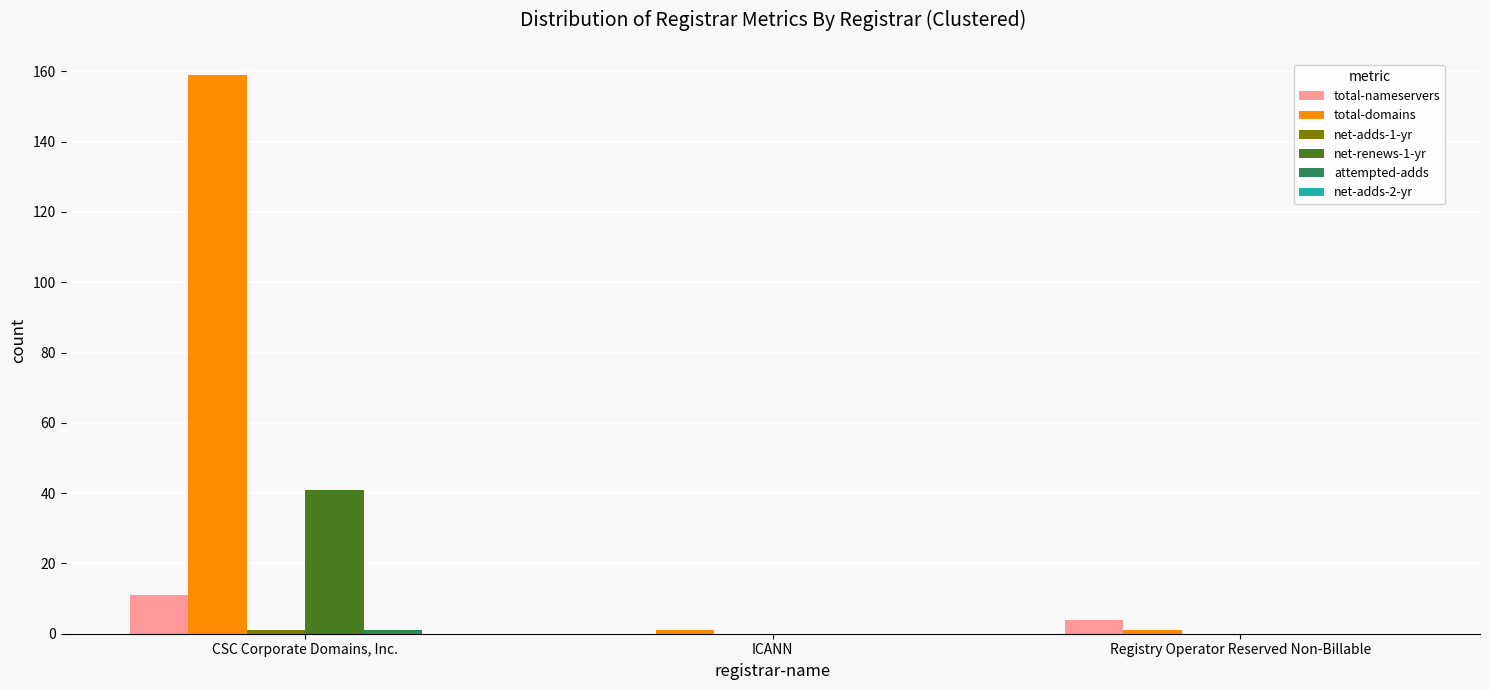

How many groups of bars are there?

3